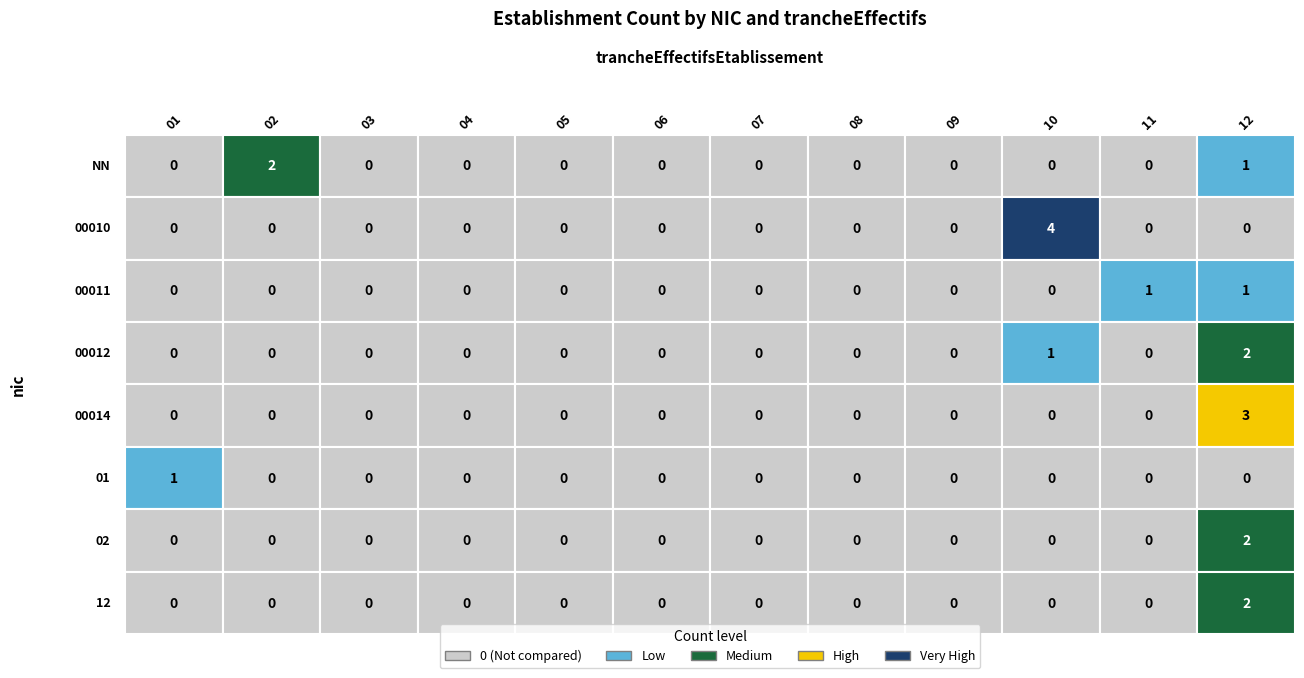

How many 00011 values are between 0 and 1?

12